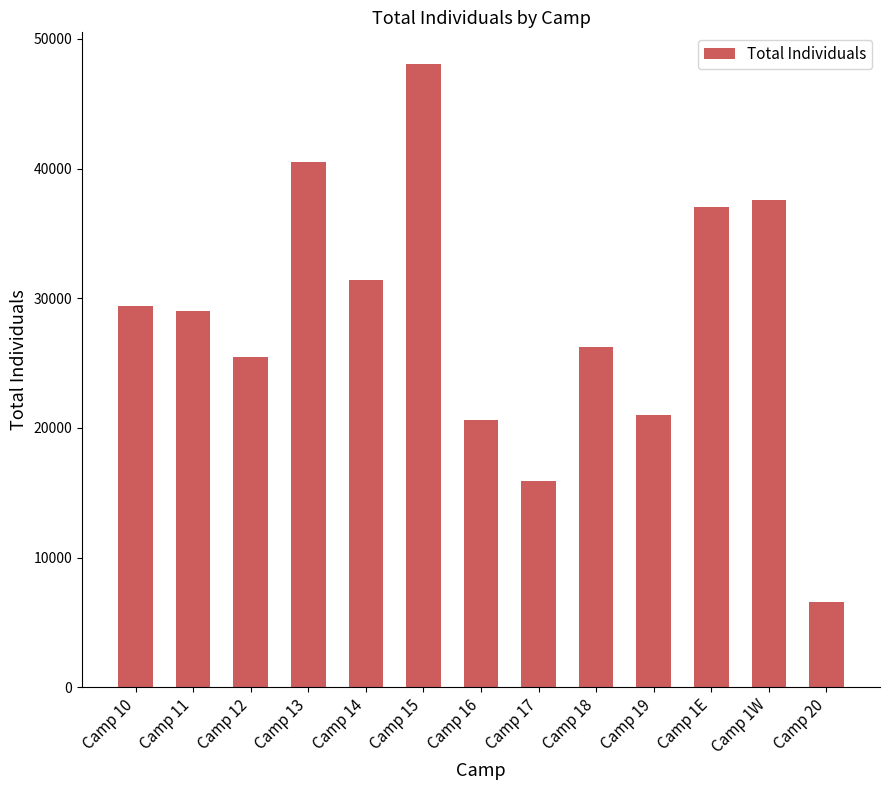

At which label does the data first exceed 29004?

Camp 10